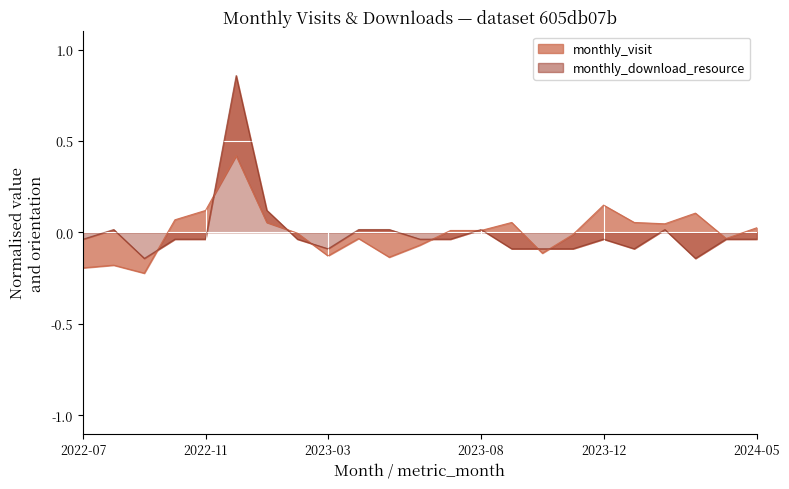

How many data points in monthly_download_resource are less than 0?

16